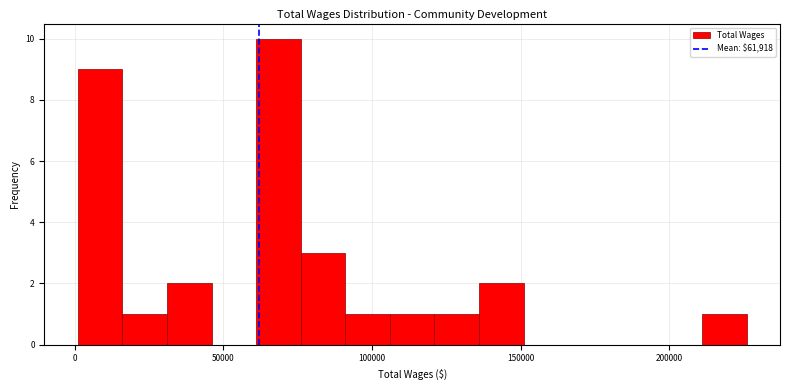

Around what value on the x-axis is the tallest bar? Give the approximate position of its centre, as read against the axis.

70000